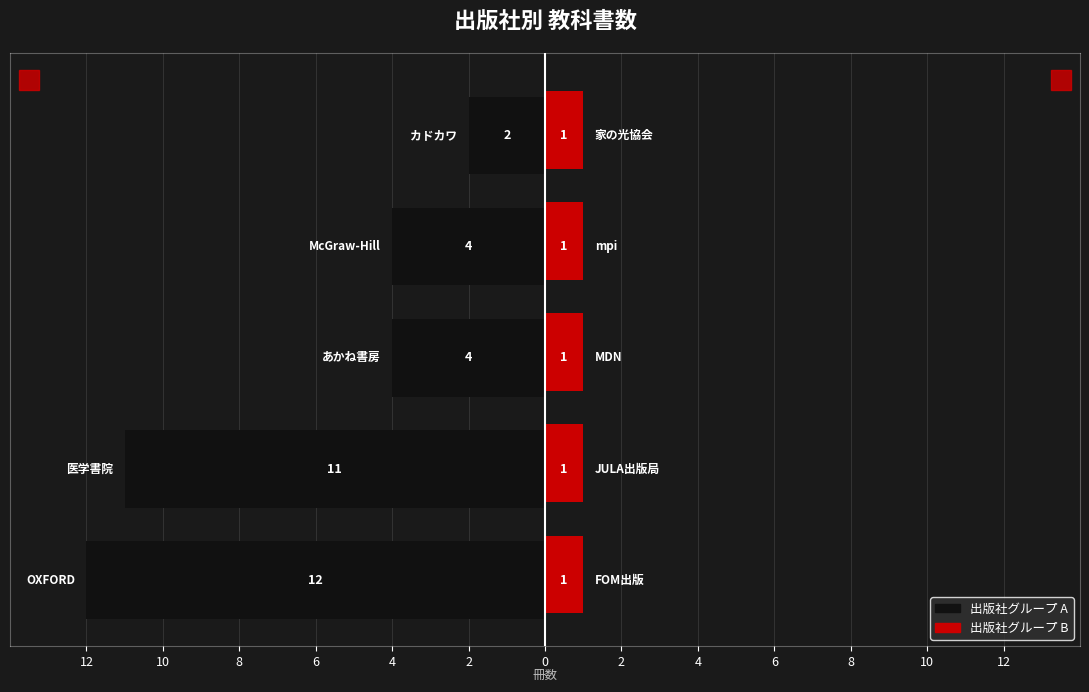

What are all the series names shown in the legend?

出版社グループ A, 出版社グループ B